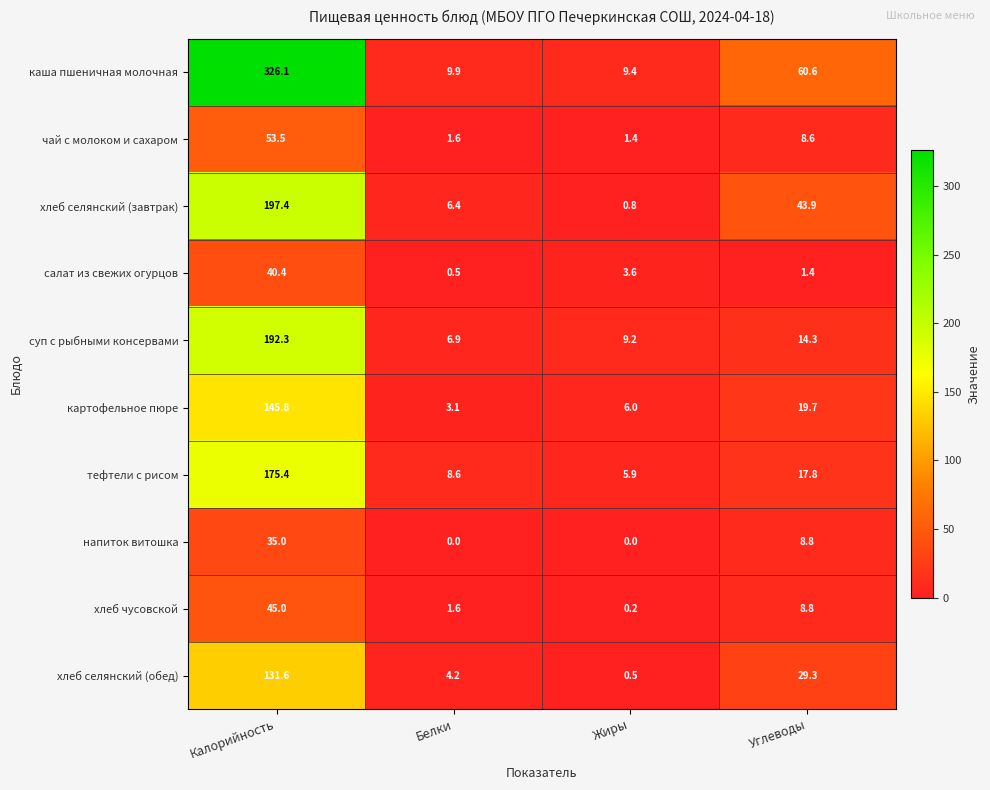

At which label is салат из свежих огурцов closest to 20?

Жиры